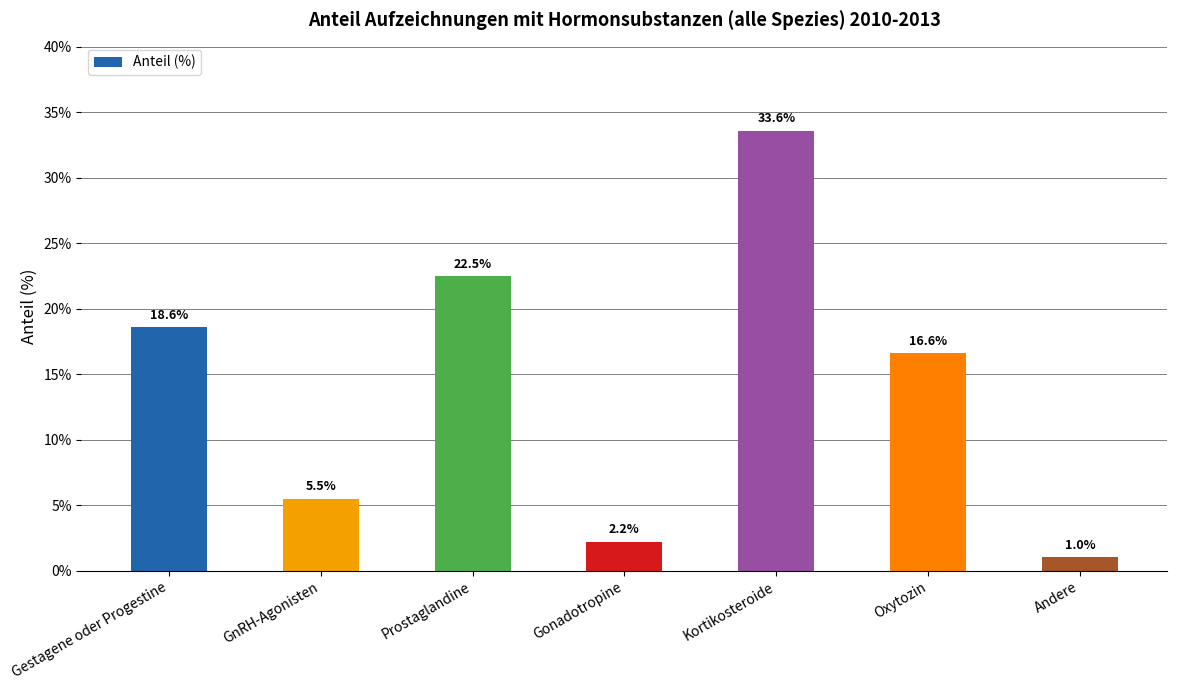

What is the value of the 2nd bar from the left?

5.5